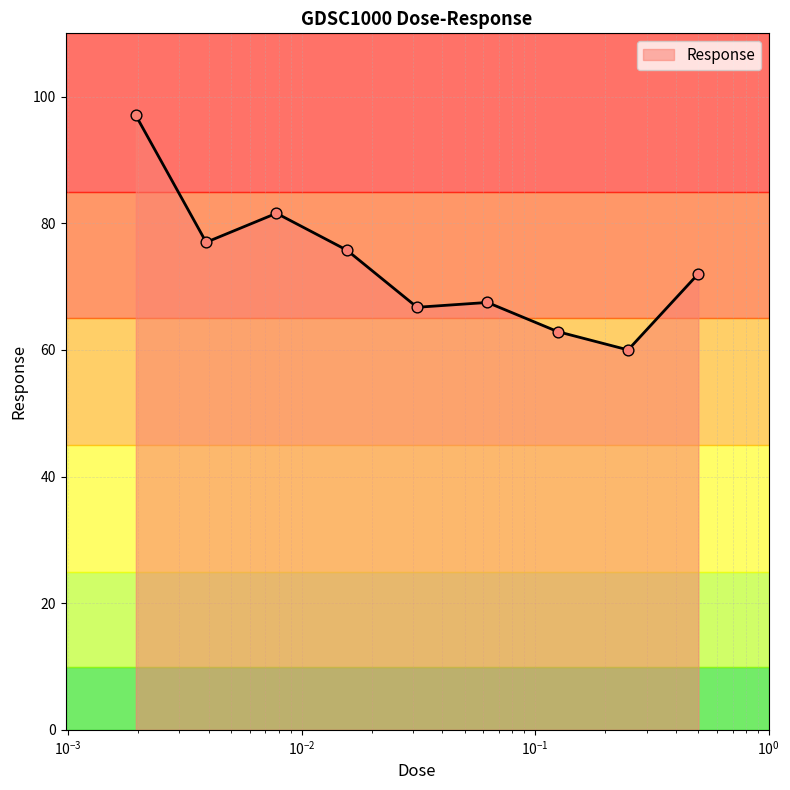

What is the minimum value shown in the chart?

60.0